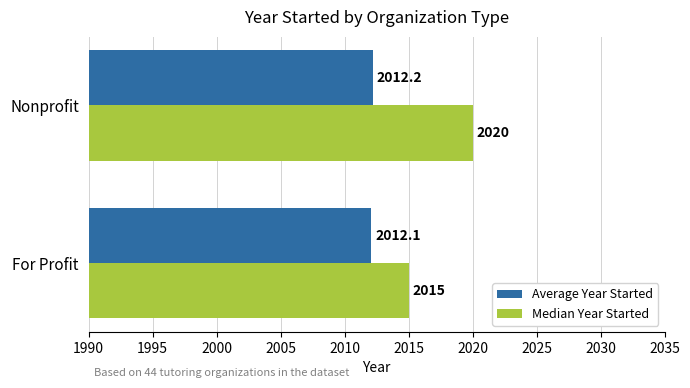

What are all the series names shown in the legend?

Average Year Started, Median Year Started